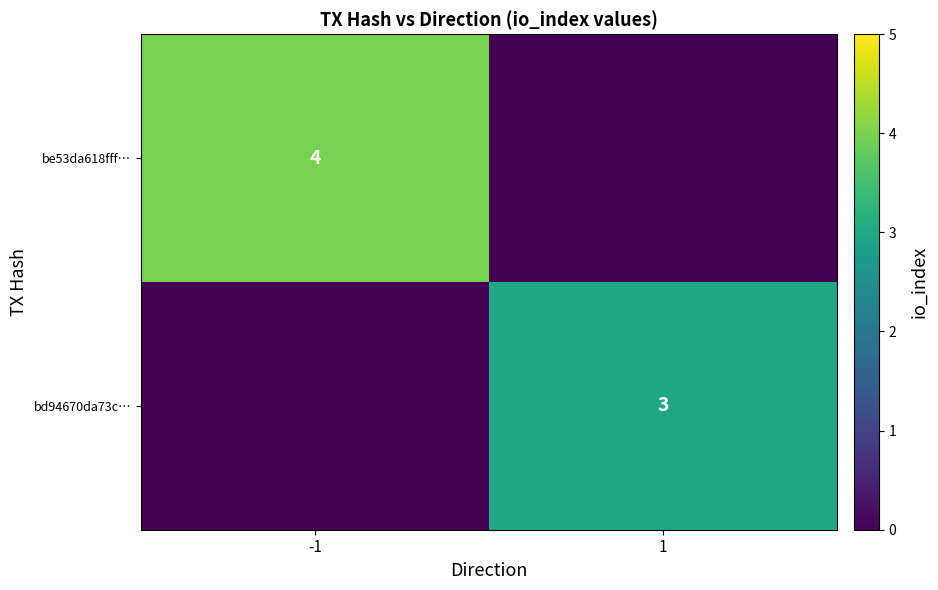

At which category is the sum across all series the highest?

-1